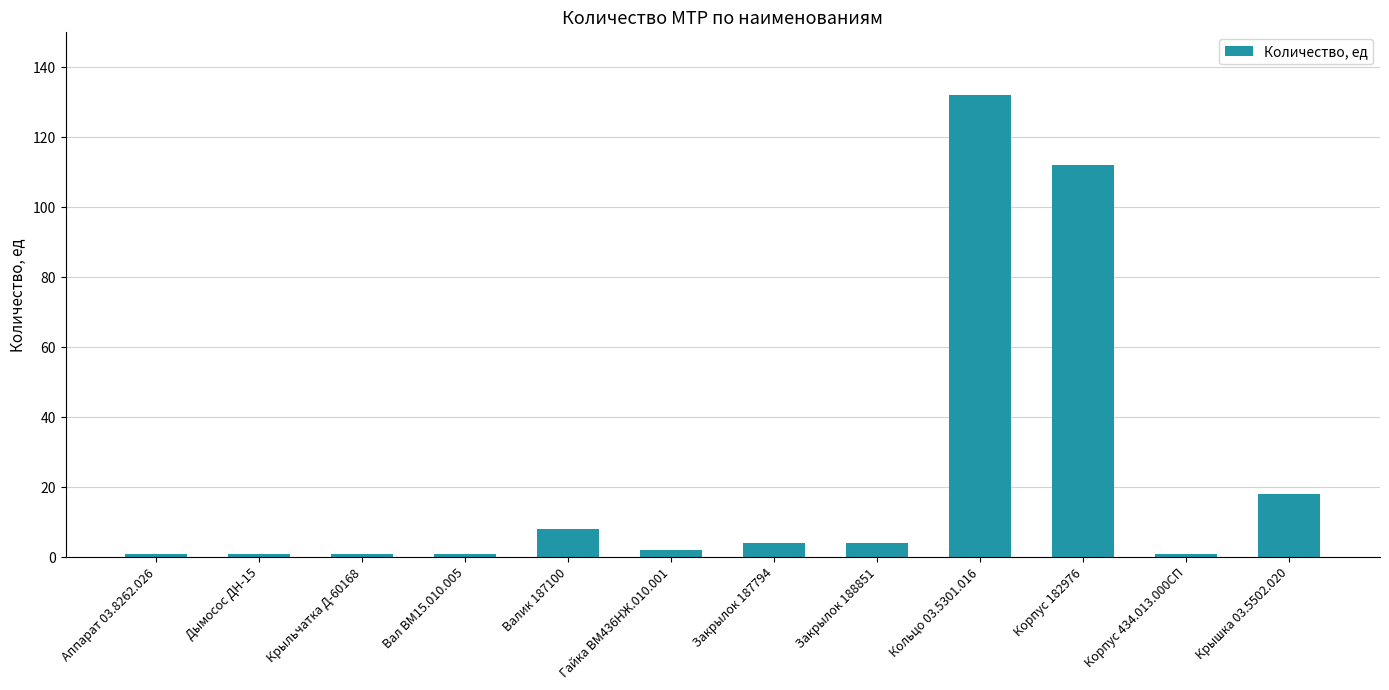

What is the smallest value displayed?

1